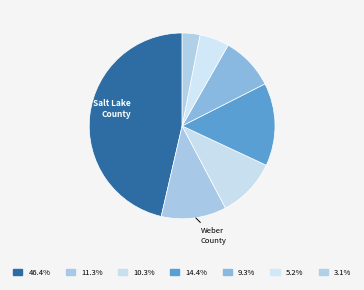

How many segments does this pie chart have?

7